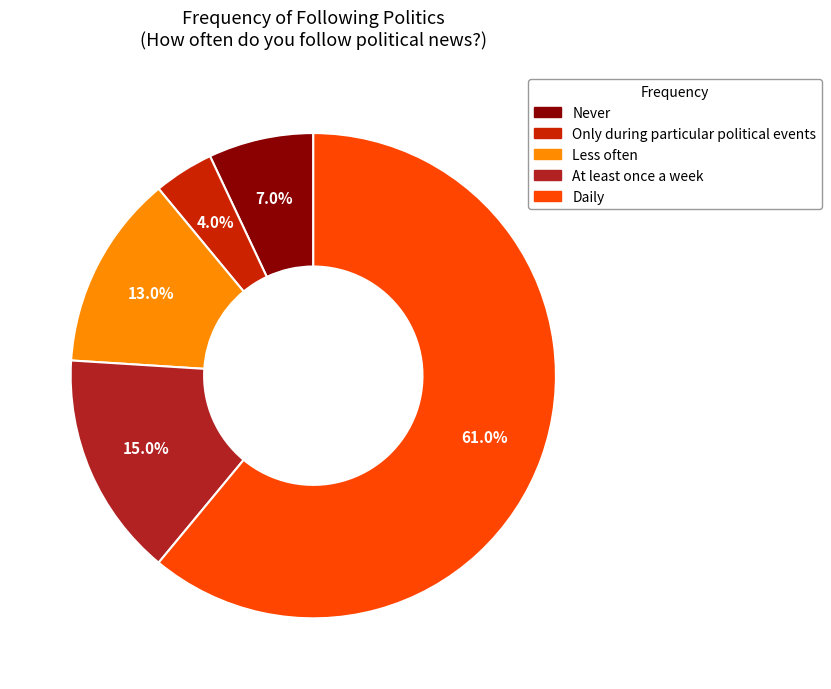

Is Daily the majority of the pie?

Yes